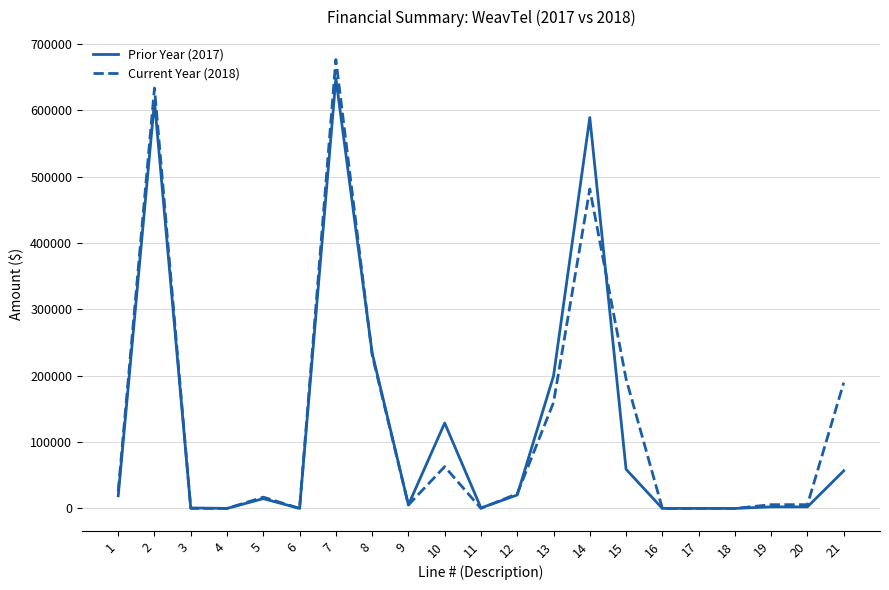

Does the chart display data point markers on the line(s)?

No